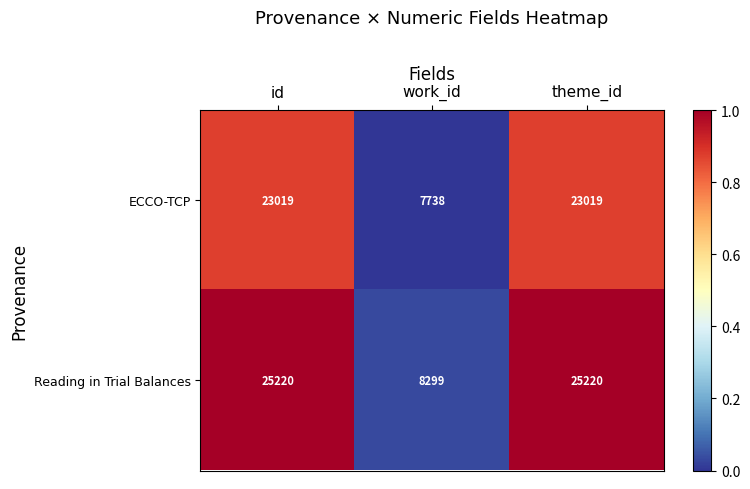

Which series changed the most between id and work_id?

Reading in Trial Balances